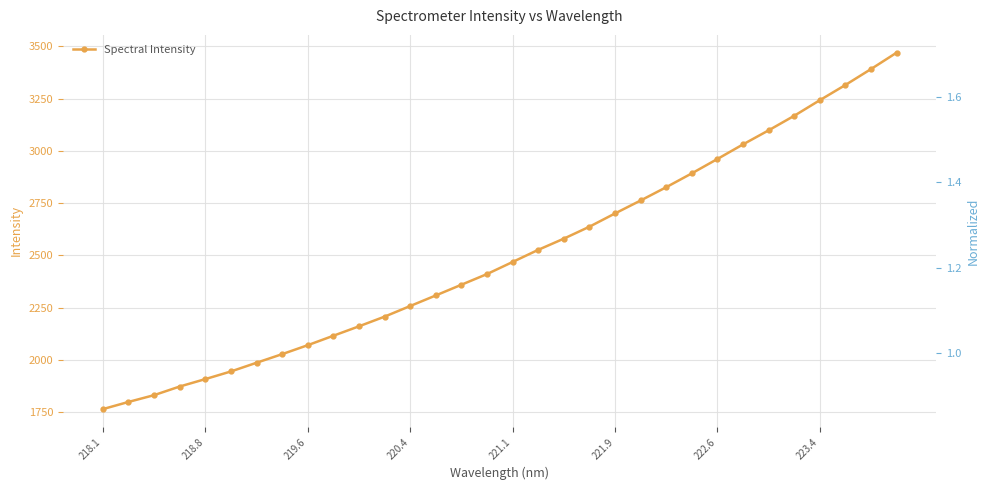

What is the minimum value for Spectral Intensity?

1764.5